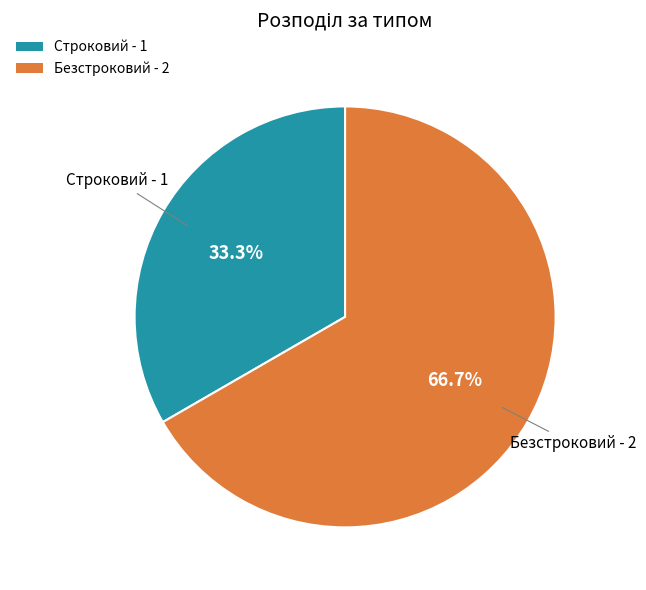

Approximately how many times larger is the value at Безстроковий compared to Строковий?

2.0